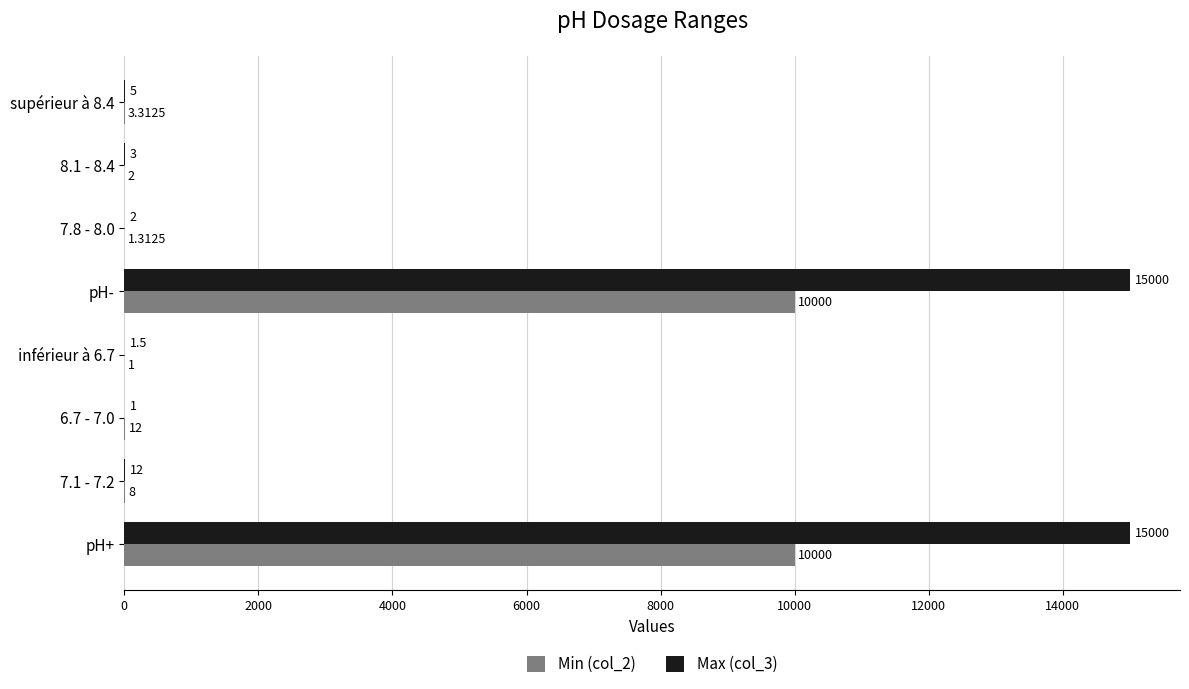

What is the highest value of the Max (col_3) series?

15000.0